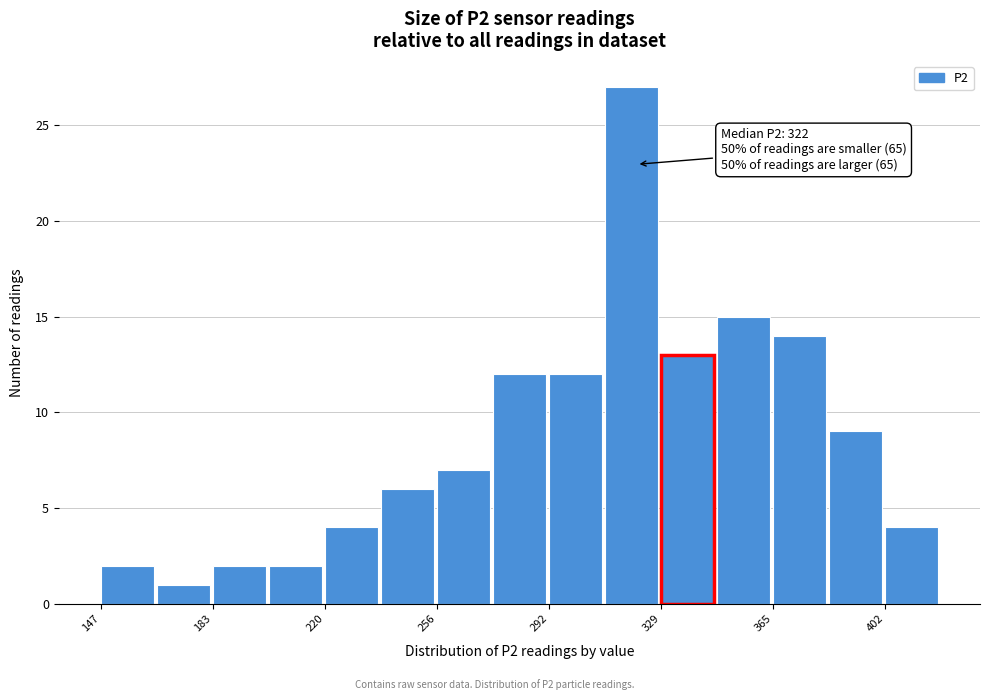

Read against the x-axis, roughly where is the centre of the tallest bar?

320